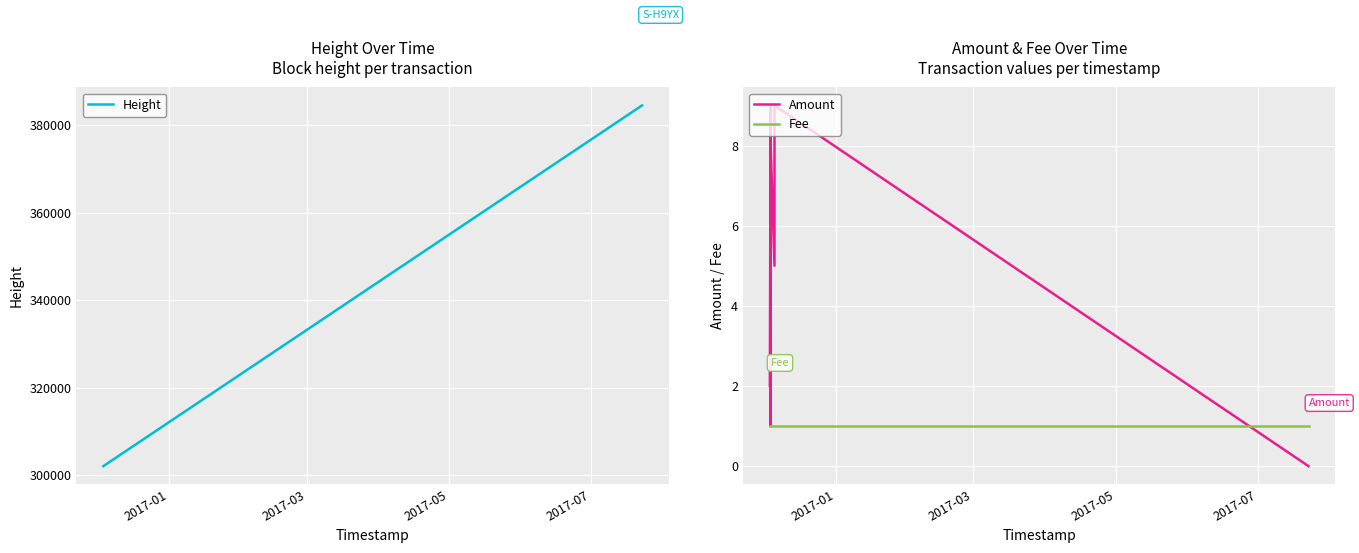

True or false: Fee has more than 2 interior local peaks.

False